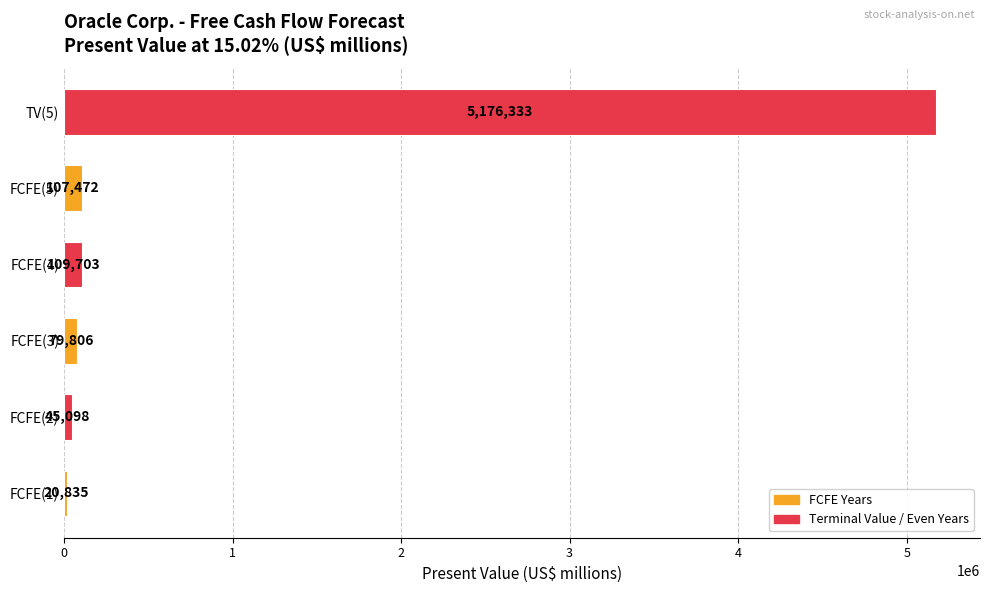

The value at FCFE(2) is 45098. True or false?

True